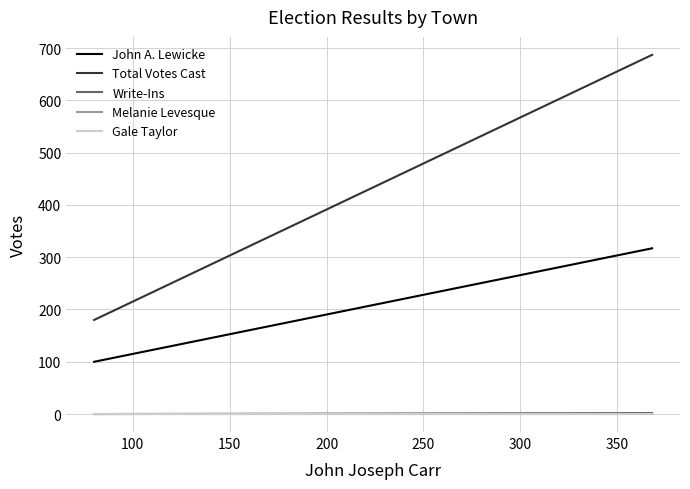

The John A. Lewicke series shows 99 at 50. True or false?

False